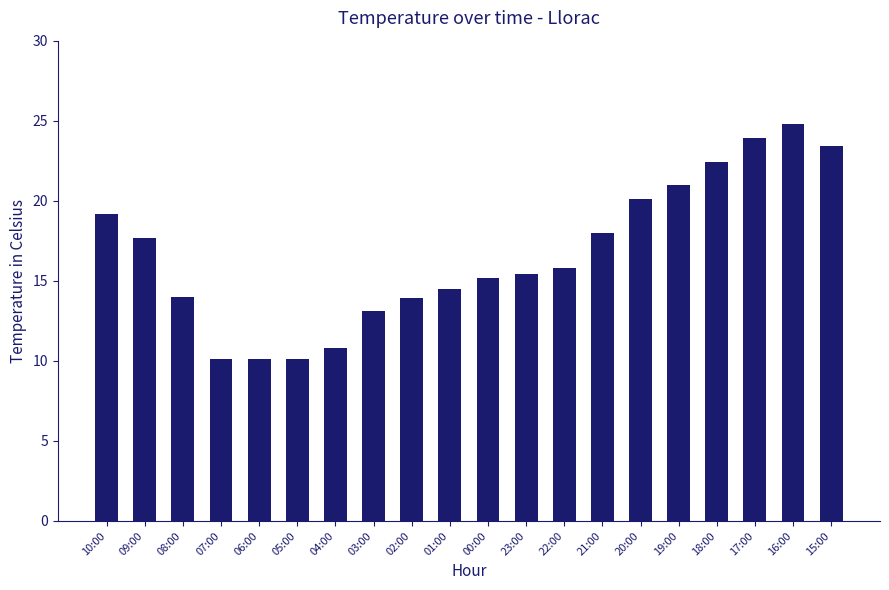

What is the difference between the values at 23:00 and 22:00?

0.4